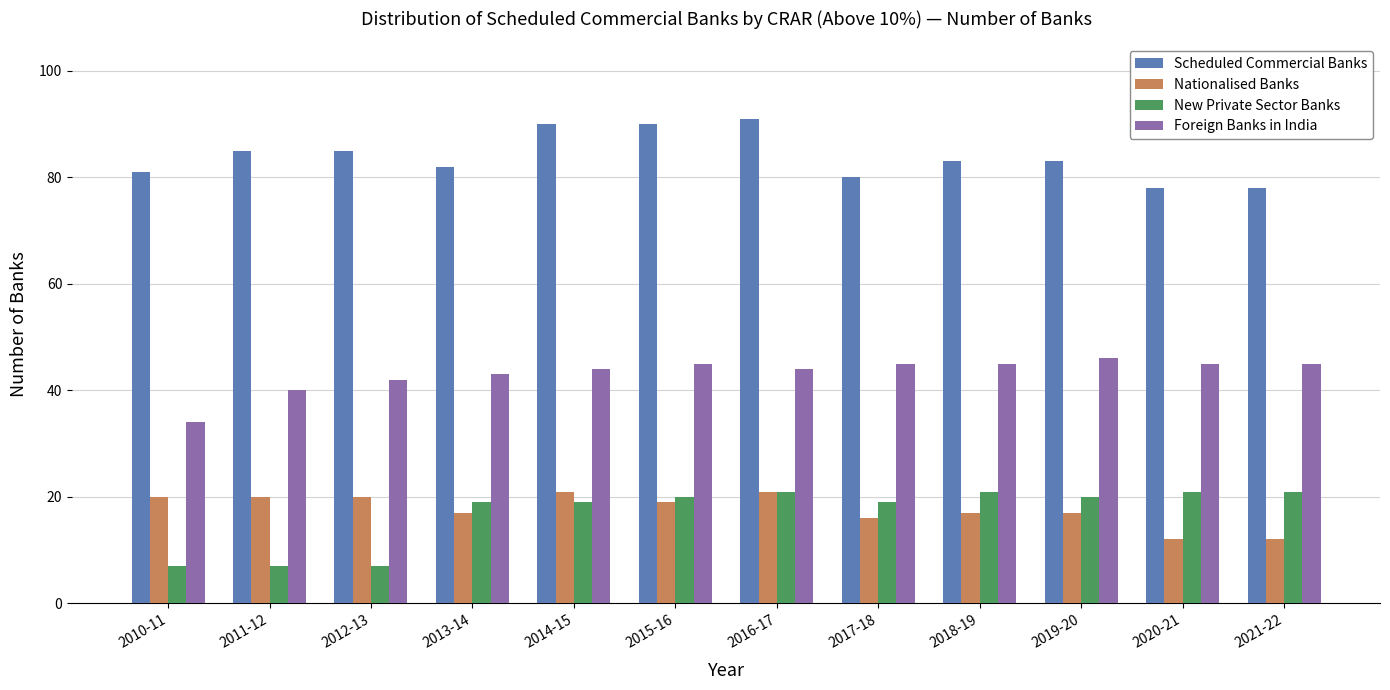

Reading left to right, extract all data points from this chart.

Scheduled Commercial Banks: 81	85	85	82	90	90	91	80	83	83	78	78
Nationalised Banks: 20	20	20	17	21	19	21	16	17	17	12	12
New Private Sector Banks: 7	7	7	19	19	20	21	19	21	20	21	21
Foreign Banks in India: 34	40	42	43	44	45	44	45	45	46	45	45